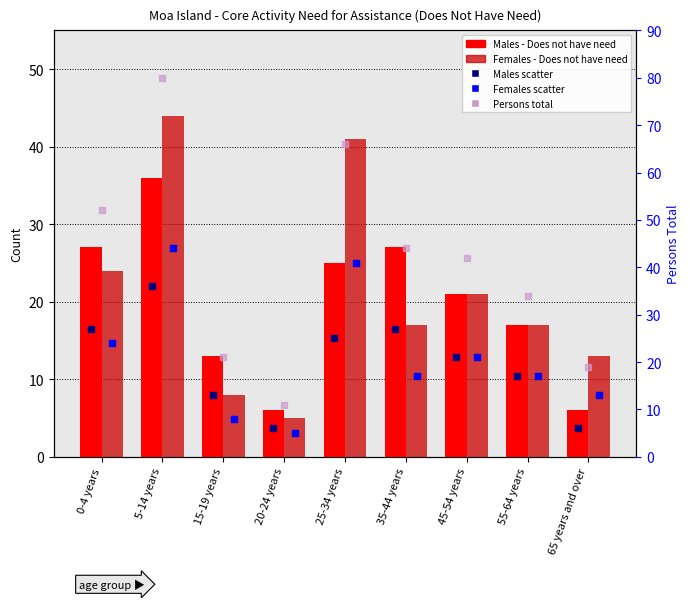

What is the total value across all series at 65 years and over?

57